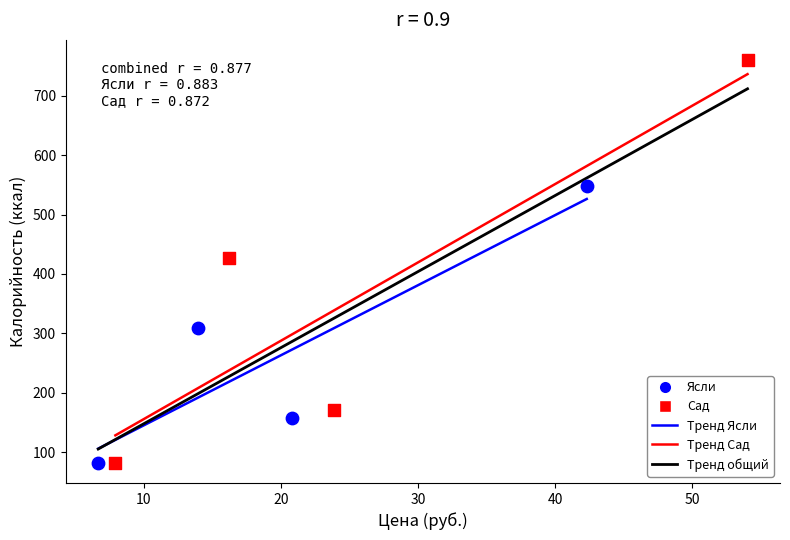

Which series reaches the maximum Y coordinate?

Сад